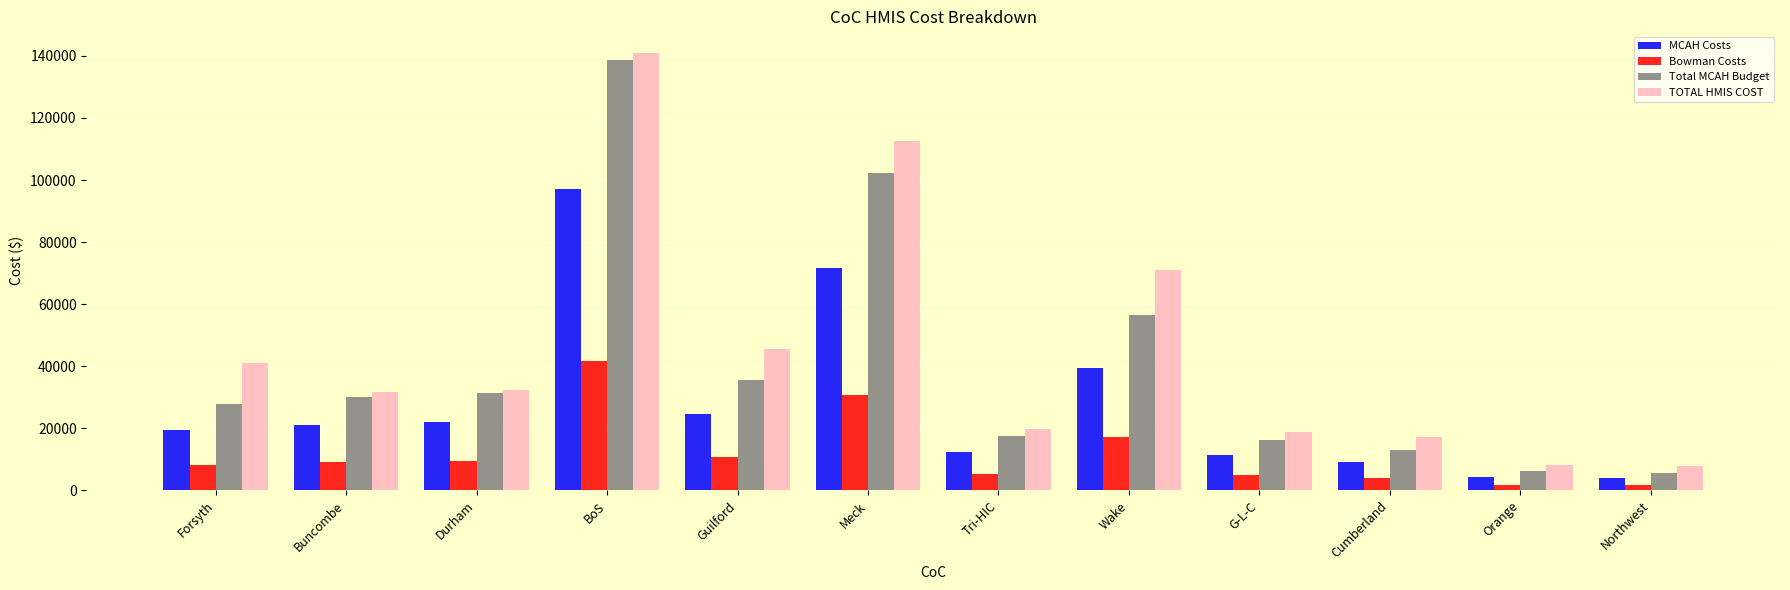

Is the value of Total MCAH Budget at Tri-HIC greater than the value of Bowman Costs at Northwest?

Yes